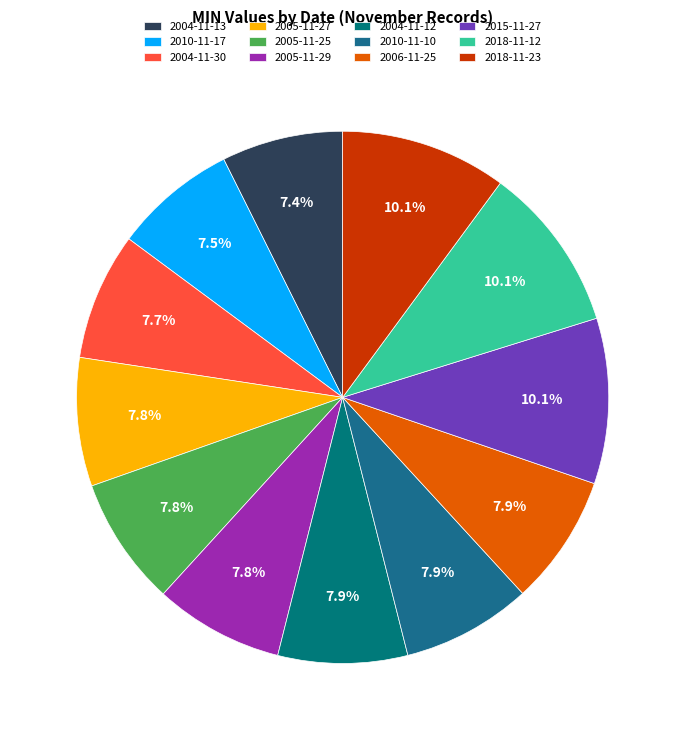

To the nearest percent, what portion does 2006-11-25 represent?

8%